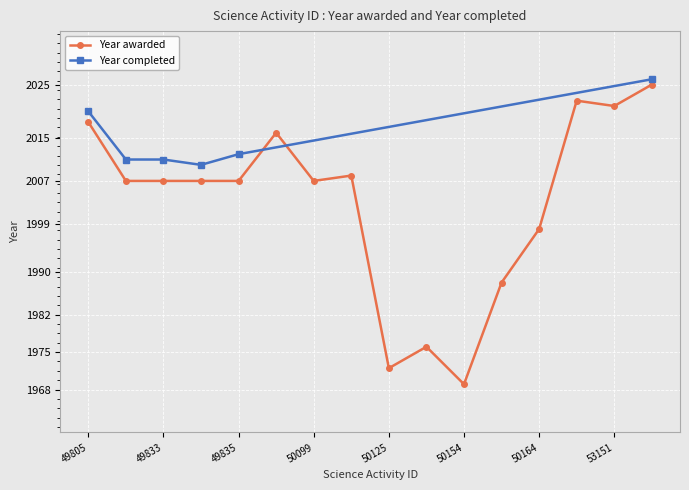

Approximately how many times larger is the value at 49833 compared to 50153?

1.0